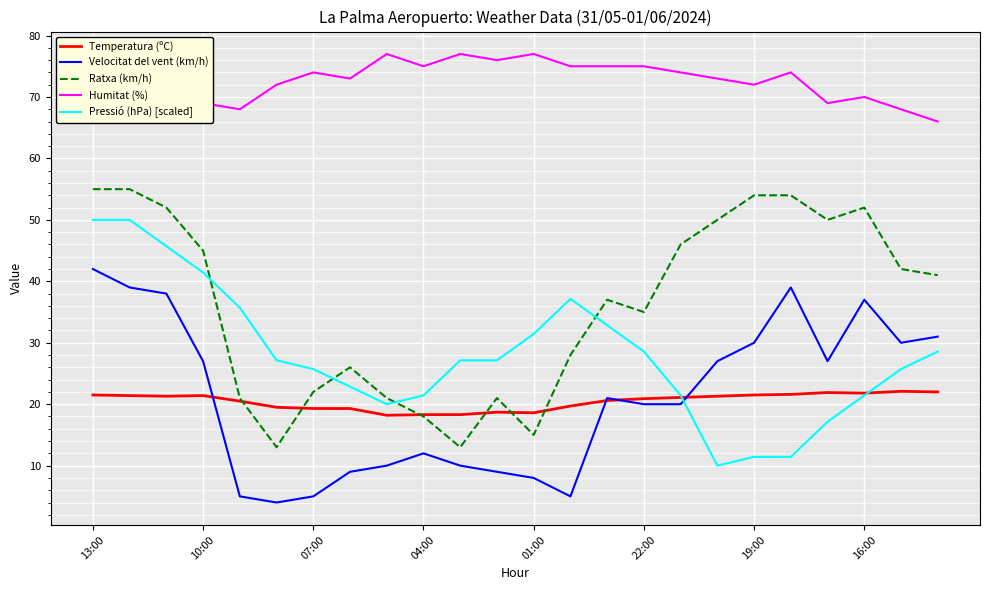

List the series in order of their peak value, highest first.

Humitat (%), Ratxa (km/h), Pressió (hPa) [scaled], Velocitat del vent (km/h), Temperatura (ºC)